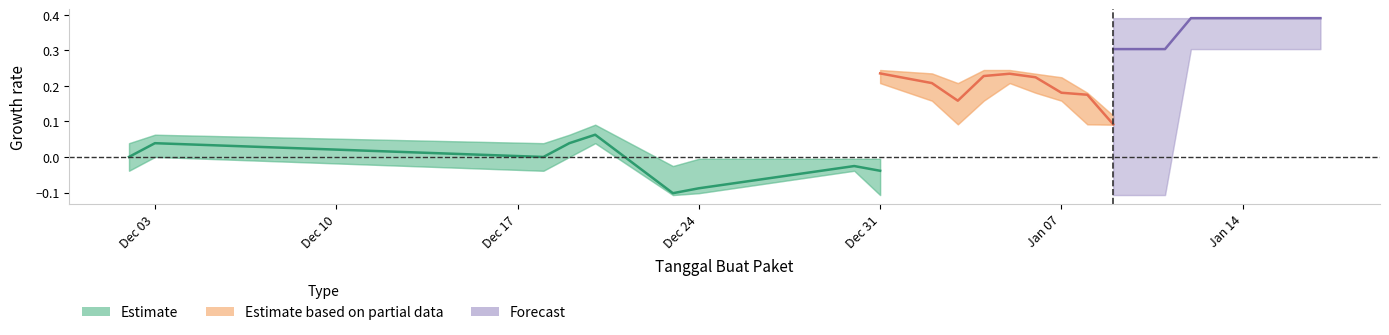

Is the value of Forecast at Dec 03 greater than the value of Estimate at Dec 24?

Yes